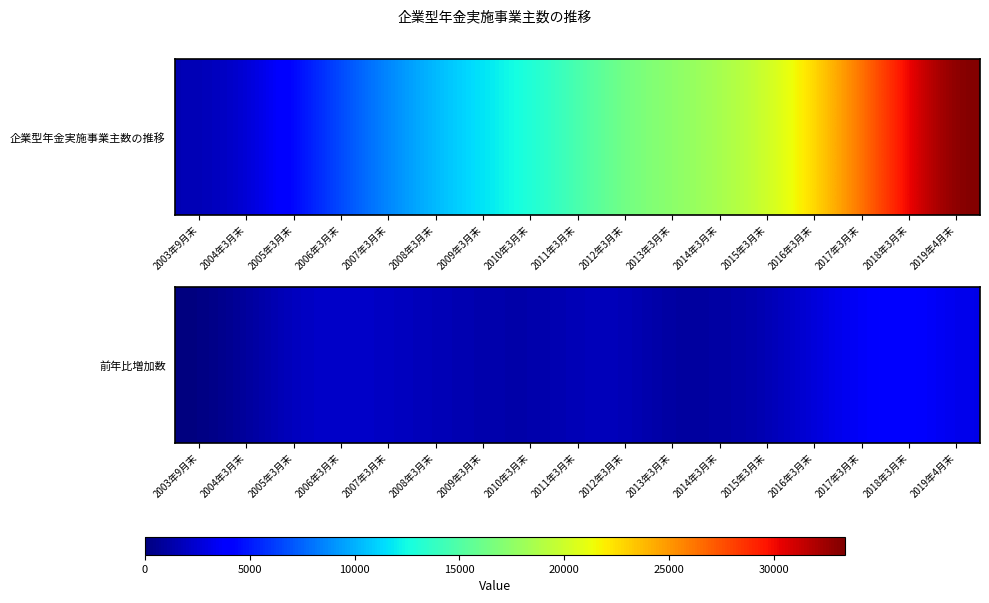

What is the ratio of the value at 2010年3月末 to the value at 2018年3月末?

0.3